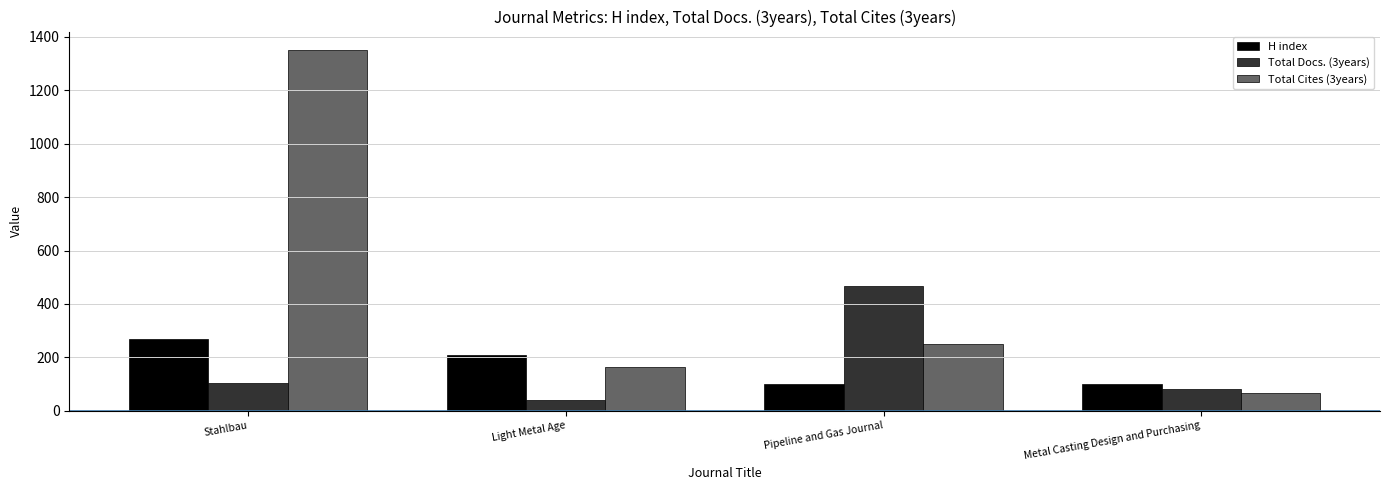

At which label is H index closest to 184?

Light Metal Age